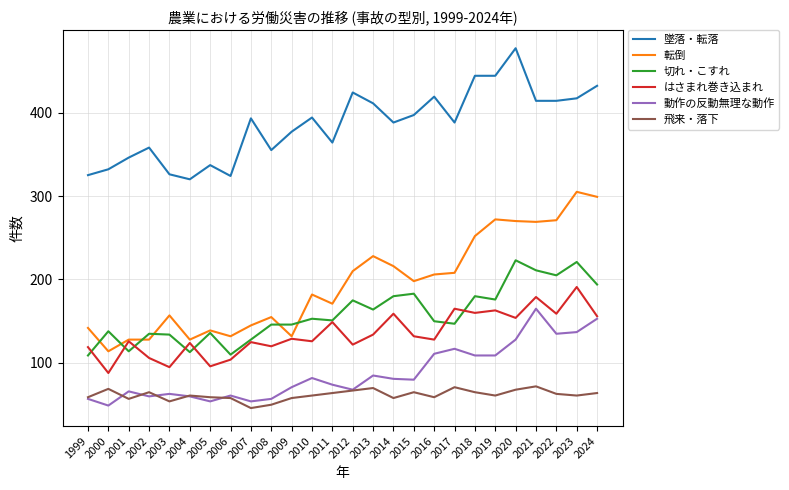

True or false: 飛来・落下 has a value of 14 at 2007.

False